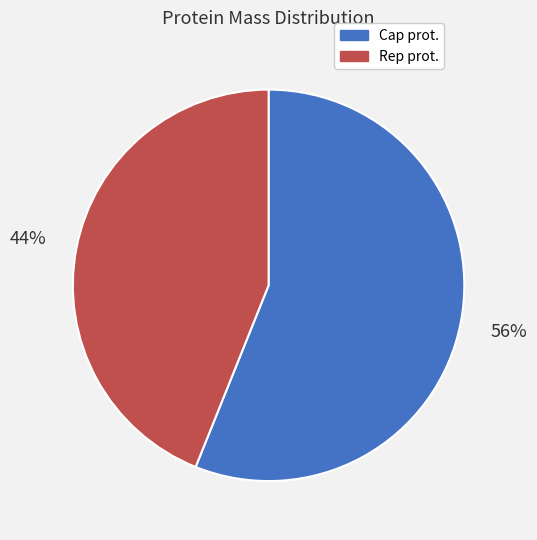

What is the smallest slice in the pie chart?

Rep prot.